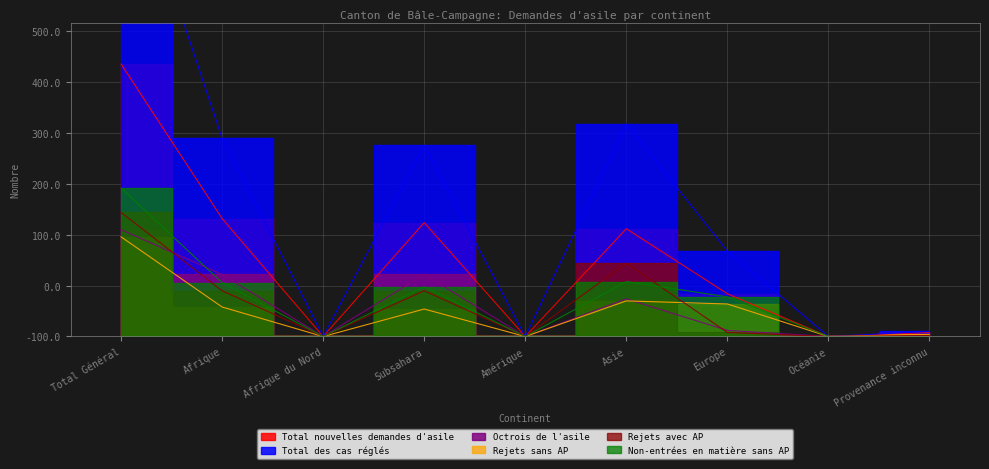

Does the chart display data point markers on the line(s)?

No